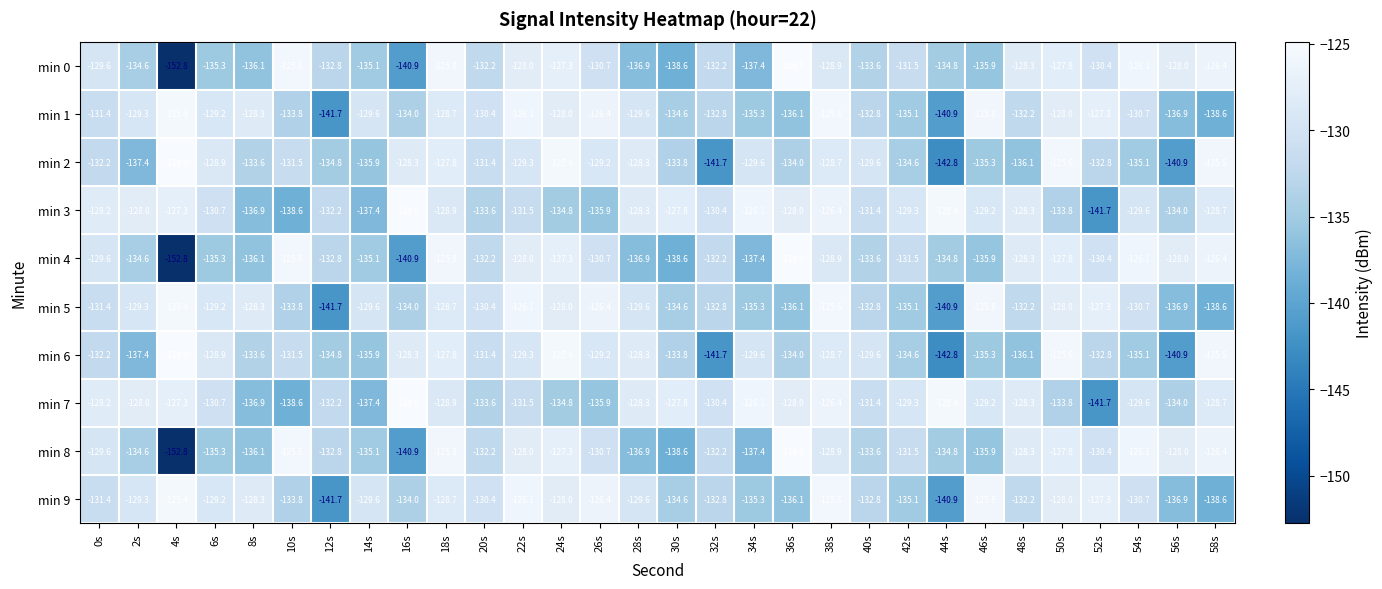

What is the greatest value displayed?

-124.9